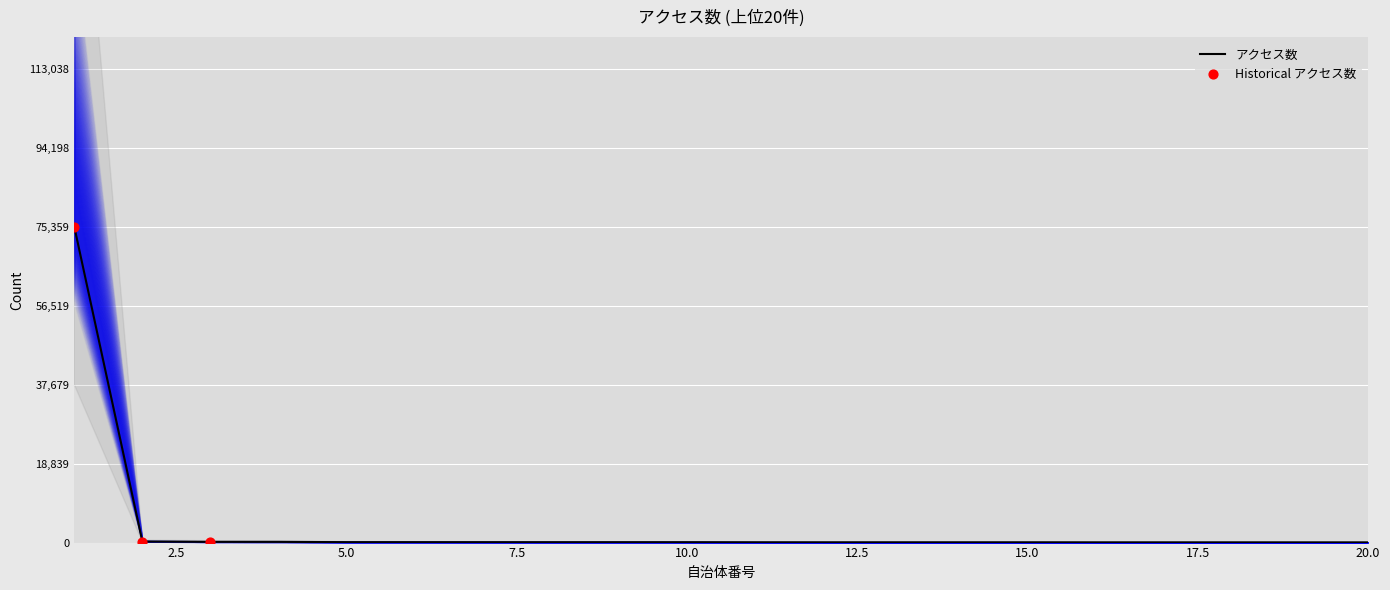

What is the change in value from 3 to 10?

-92